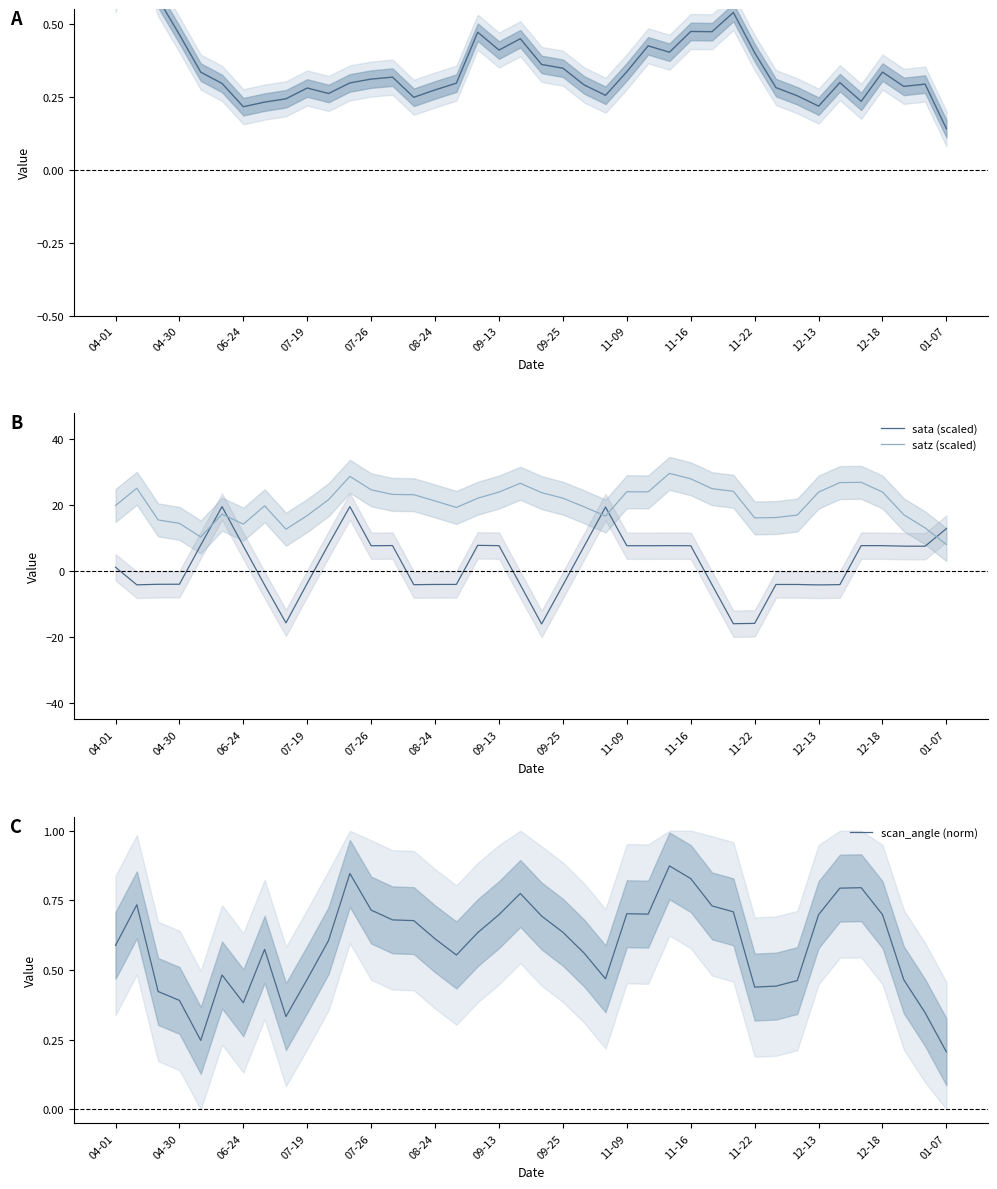

Reading left to right, extract all data points from this chart.

dnbrad: 0.6	0.8	0.6	0.5	0.3	0.3	0.2	0.2	0.2	0.3	0.3	0.3	0.3	0.3	0.2	0.3	0.3	0.5	0.4	0.4	0.4	0.3	0.3	0.3	0.3	0.4	0.4	0.5	0.5	0.5	0.4	0.3	0.3	0.2	0.3	0.2	0.3	0.3	0.3	0.1
sata (scaled): 1.2	-4.2	-4.0	-4.0	7.9	19.6	7.6	-4.2	-15.7	-3.7	8.1	19.6	7.7	7.8	-4.1	-4.0	-4.0	7.8	7.7	-4.1	-16.0	-4.2	7.6	19.4	7.7	7.7	7.7	7.7	-4.1	-16.0	-15.9	-4.1	-4.1	-4.2	-4.1	7.7	7.7	7.6	7.5	12.9
satz (scaled): 19.9	25.1	15.5	14.5	10.4	17.3	14.2	19.8	12.7	16.9	21.7	28.7	24.7	23.3	23.2	21.3	19.3	22.1	24.0	26.6	23.8	22.1	19.5	16.7	24.1	24.0	29.7	28.0	25.0	24.2	16.1	16.2	17.0	24.0	26.9	26.9	24.0	17.1	13.1	8.0
scan_angle (norm): 0.6	0.7	0.4	0.4	0.2	0.5	0.4	0.6	0.3	0.5	0.6	0.8	0.7	0.7	0.7	0.6	0.6	0.6	0.7	0.8	0.7	0.6	0.6	0.5	0.7	0.7	0.9	0.8	0.7	0.7	0.4	0.4	0.5	0.7	0.8	0.8	0.7	0.5	0.3	0.2